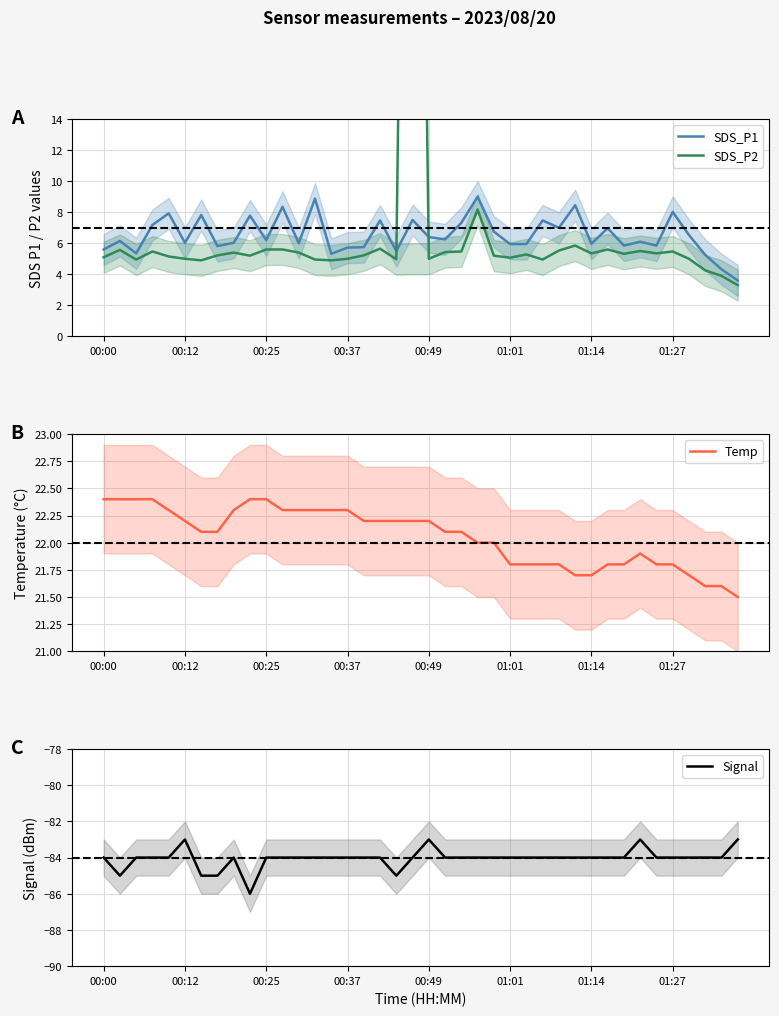

Reading left to right, list all the values displayed in this chart.

SDS_P1: 5.6	6.2	5.3	7.2	7.9	6.0	7.8	5.8	6.0	7.8	6.2	8.3	6.0	8.9	5.3	5.7	5.8	7.5	5.5	7.5	6.4	6.2	7.3	9.0	6.8	6.0	6.0	7.5	7.0	8.4	6.0	7.0	5.8	6.1	5.8	8.0	6.5	5.2	4.3	3.6
SDS_P2: 5.1	5.6	5.0	5.5	5.2	5.0	4.9	5.2	5.4	5.2	5.6	5.6	5.4	5.0	4.9	5.0	5.2	5.7	5.0	85.3	5.0	5.4	5.5	8.2	5.2	5.1	5.3	5.0	5.5	5.8	5.3	5.6	5.3	5.5	5.3	5.5	5.0	4.2	3.9	3.3
Temp: 22.4	22.4	22.4	22.4	22.3	22.2	22.1	22.1	22.3	22.4	22.4	22.3	22.3	22.3	22.3	22.3	22.2	22.2	22.2	22.2	22.2	22.1	22.1	22.0	22.0	21.8	21.8	21.8	21.8	21.7	21.7	21.8	21.8	21.9	21.8	21.8	21.7	21.6	21.6	21.5
Signal: -84.0	-85.0	-84.0	-84.0	-84.0	-83.0	-85.0	-85.0	-84.0	-86.0	-84.0	-84.0	-84.0	-84.0	-84.0	-84.0	-84.0	-84.0	-85.0	-84.0	-83.0	-84.0	-84.0	-84.0	-84.0	-84.0	-84.0	-84.0	-84.0	-84.0	-84.0	-84.0	-84.0	-83.0	-84.0	-84.0	-84.0	-84.0	-84.0	-83.0